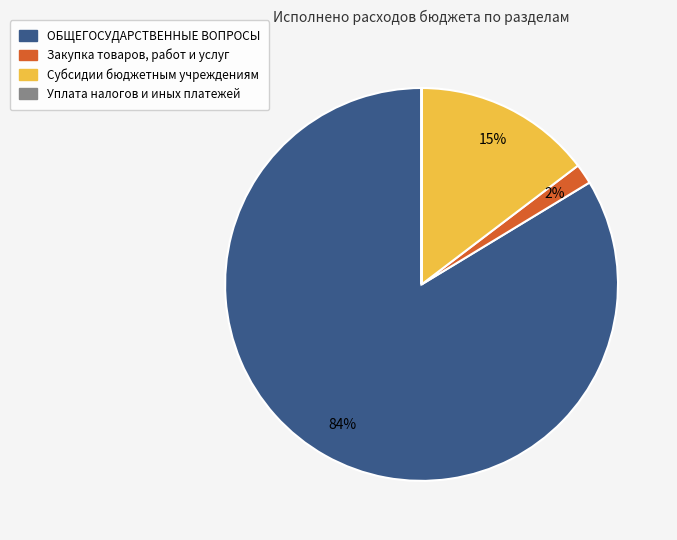

Does ОБЩЕГОСУДАРСТВЕННЫЕ ВОПРОСЫ account for over 50% of the chart?

Yes